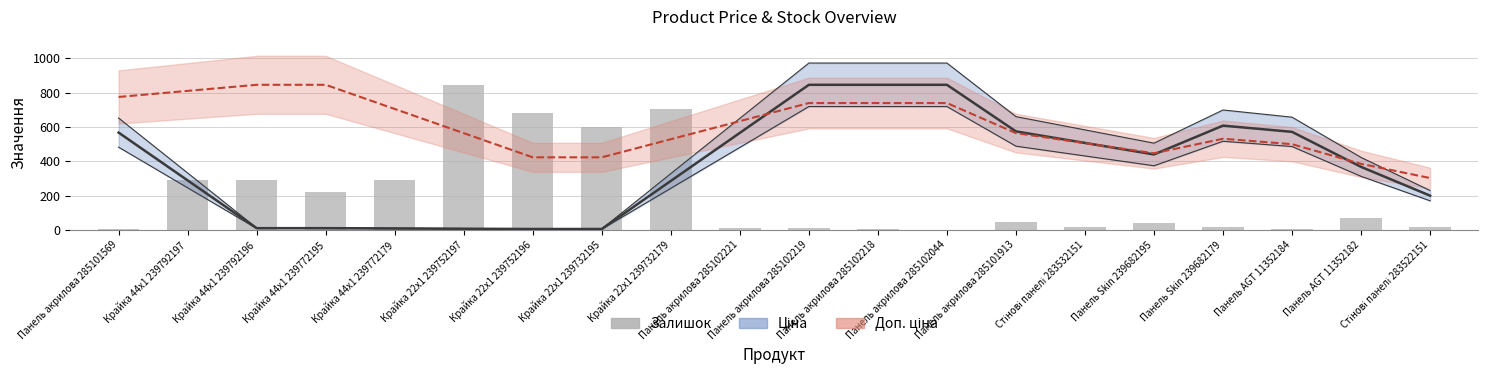

Reading left to right, list all the values displayed in this chart.

Ціна: Панель акрилова 285101569=566.6	Крайка 44x1 239792197=288.1	Крайка 44x1 239792196=9.7	Крайка 44x1 239772195=9.7	Крайка 44x1 239772179=8.1	Крайка 22x1 239752197=6.4	Крайка 22x1 239752196=4.8	Крайка 22x1 239732195=4.8	Крайка 22x1 239732179=284.9	Панель акрилова 285102221=564.9	Панель акрилова 285102219=845.0	Панель акрилова 285102218=845.0	Панель акрилова 285102044=845.0	Панель акрилова 285101913=573.5	Стінові панелі 283532151=506.3	Панель Skin 239682195=439.2	Панель Skin 239682179=607.2	Панель AGT 11352184=570.8	Панель AGT 11352182=366.7	Стінові панелі 283522151=199.0
Доп. ціна: Панель акрилова 285101569=774.2	Крайка 44x1 239792197=809.6	Крайка 44x1 239792196=845.0	Крайка 44x1 239772195=845.0	Крайка 44x1 239772179=704.2	Крайка 22x1 239752197=563.3	Крайка 22x1 239752196=422.5	Крайка 22x1 239732195=422.5	Крайка 22x1 239732179=527.9	Панель акрилова 285102221=633.3	Панель акрилова 285102219=738.7	Панель акрилова 285102218=738.7	Панель акрилова 285102044=738.7	Панель акрилова 285101913=563.6	Стінові панелі 283532151=504.8	Панель Skin 239682195=446.1	Панель Skin 239682179=530.8	Панель AGT 11352184=499.0	Панель AGT 11352182=384.4	Стінові панелі 283522151=301.7
Залишок: Панель акрилова 285101569=7.0	Крайка 44x1 239792197=289.0	Крайка 44x1 239792196=290.0	Крайка 44x1 239772195=218.0	Крайка 44x1 239772179=290.0	Крайка 22x1 239752197=845.0	Крайка 22x1 239752196=683.0	Крайка 22x1 239732195=601.0	Крайка 22x1 239732179=702.0	Панель акрилова 285102221=11.0	Панель акрилова 285102219=9.0	Панель акрилова 285102218=3.0	Панель акрилова 285102044=1.0	Панель акрилова 285101913=47.0	Стінові панелі 283532151=15.0	Панель Skin 239682195=39.0	Панель Skin 239682179=17.0	Панель AGT 11352184=2.0	Панель AGT 11352182=68.0	Стінові панелі 283522151=15.0